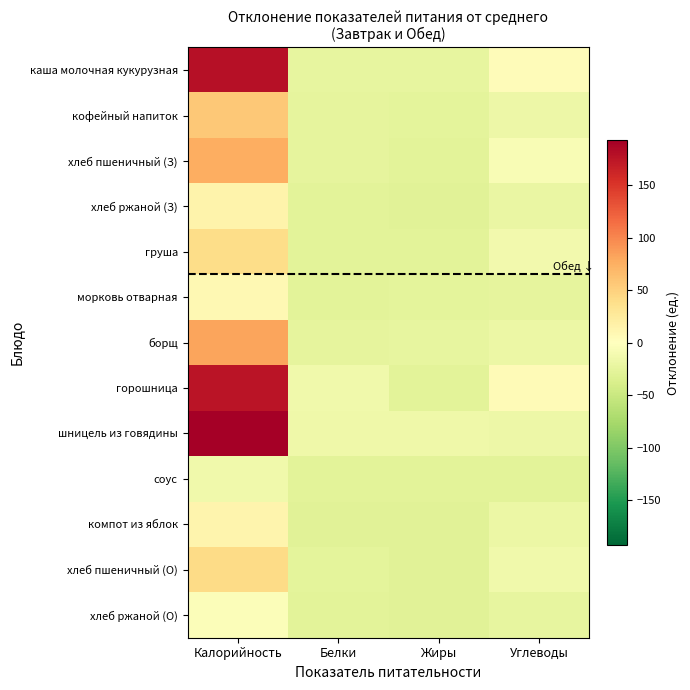

Reading right to left, transcribe all the data shown in this chart.

каша молочная кукурузная: Углеводы=4.1	Жиры=-23.1	Белки=-23.0	Калорийность=178.9
кофейный напиток: Углеводы=-17.7	Жиры=-26.0	Белки=-25.0	Калорийность=57.1
хлеб пшеничный (З): Углеводы=-6.8	Жиры=-28.5	Белки=-25.5	Калорийность=76.6
хлеб ржаной (З): Углеводы=-20.5	Жиры=-28.6	Белки=-27.2	Калорийность=13.8
груша: Углеводы=-13.4	Жиры=-28.4	Белки=-28.3	Калорийность=39.4
морковь отварная: Углеводы=-24.8	Жиры=-26.9	Белки=-28.1	Калорийность=8.7
борщ: Углеводы=-18.8	Жиры=-23.2	Белки=-24.2	Калорийность=81.5
горошница: Углеводы=4.9	Жиры=-27.6	Белки=-14.4	Калорийность=175.9
шницель из говядины: Углеводы=-16.6	Жиры=-15.9	Белки=-15.2	Калорийность=192.5
соус: Углеводы=-27.1	Жиры=-28.4	Белки=-28.2	Калорийность=-14.8
компот из яблок: Углеводы=-19.0	Жиры=-28.8	Белки=-28.7	Калорийность=12.7
хлеб пшеничный (О): Углеводы=-14.1	Жиры=-28.7	Белки=-26.6	Калорийность=41.4
хлеб ржаной (О): Углеводы=-23.9	Жиры=-28.7	Белки=-27.9	Калорийность=-3.3